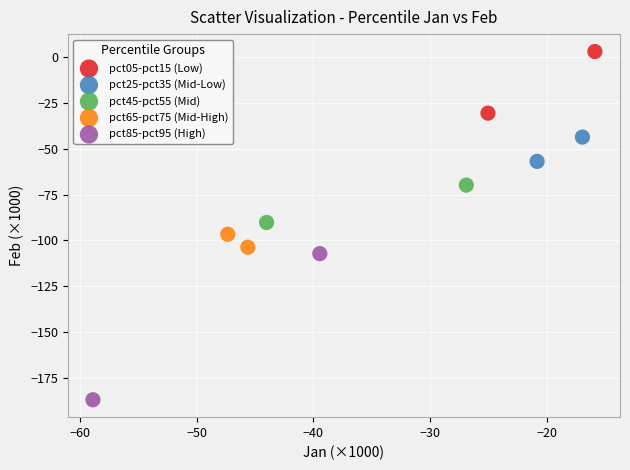

Which series contains the highest Y value?

pct05-pct15 (Low)